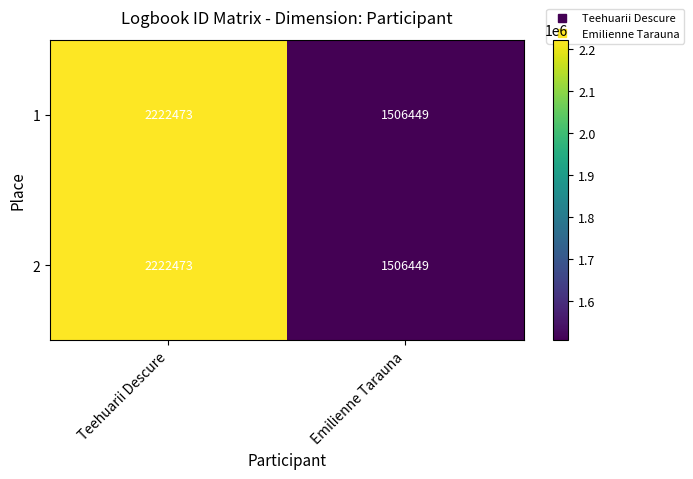

At which category is the sum across all series the highest?

Teehuarii Descure